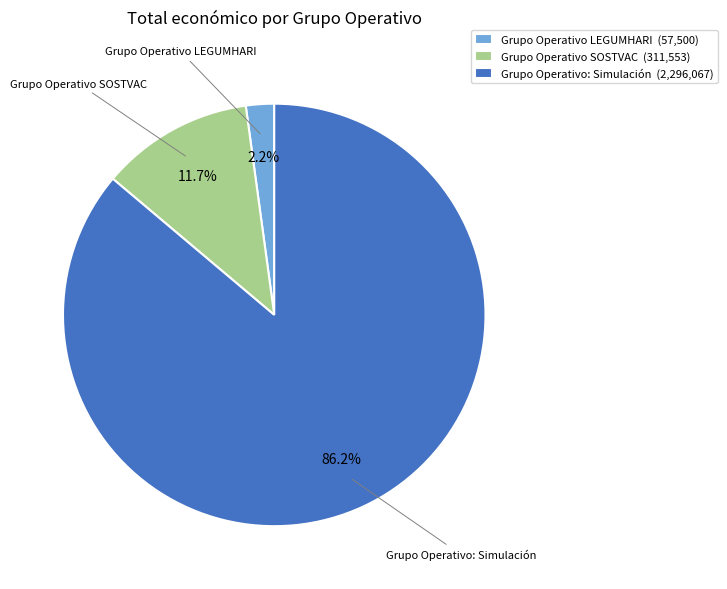

Does any single category account for the majority?

Yes